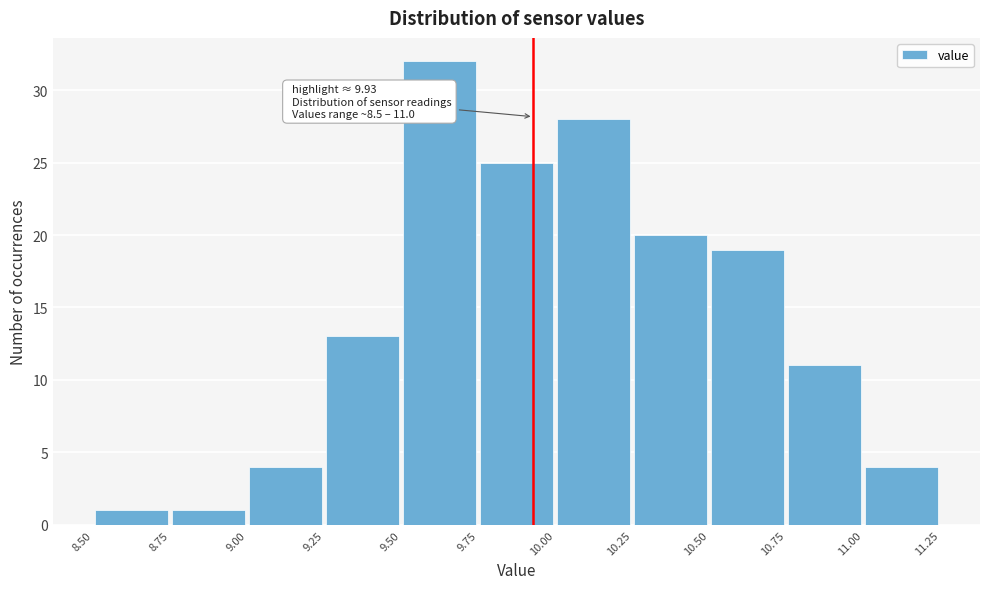

Which range on the x-axis has the tallest bar?

9.50 to 9.75